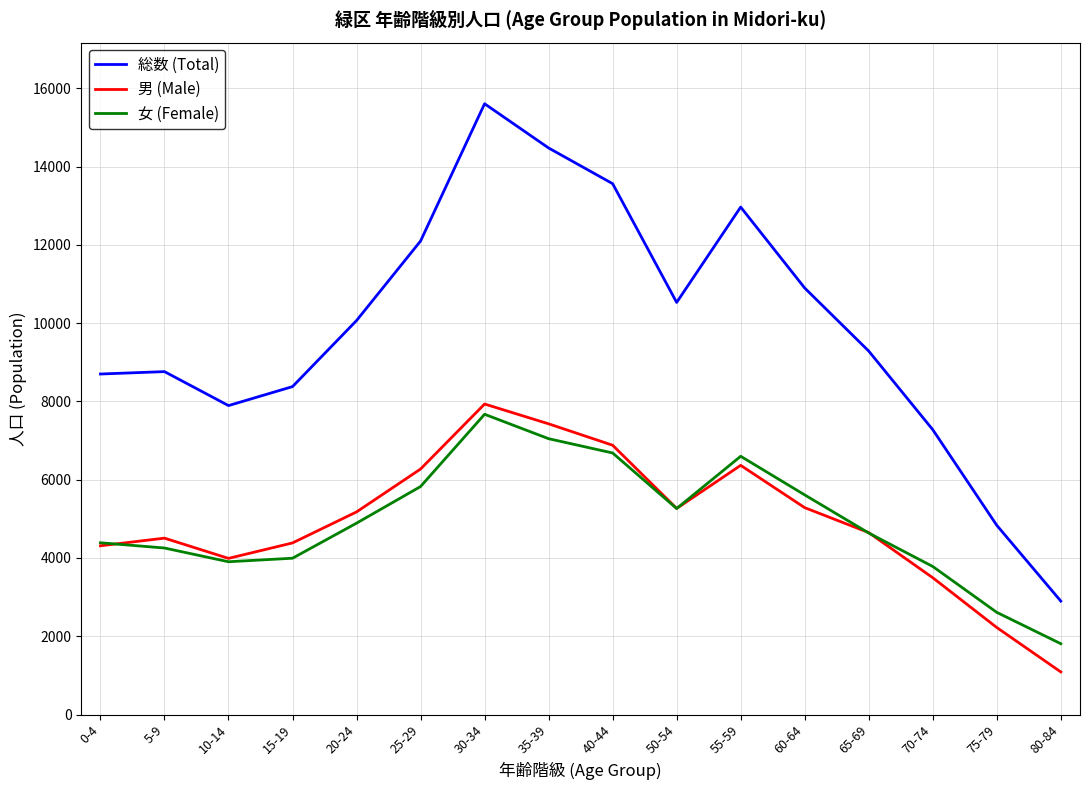

What is the approximate value of 女 (Female) at 5-9, to the nearest 50?

4250